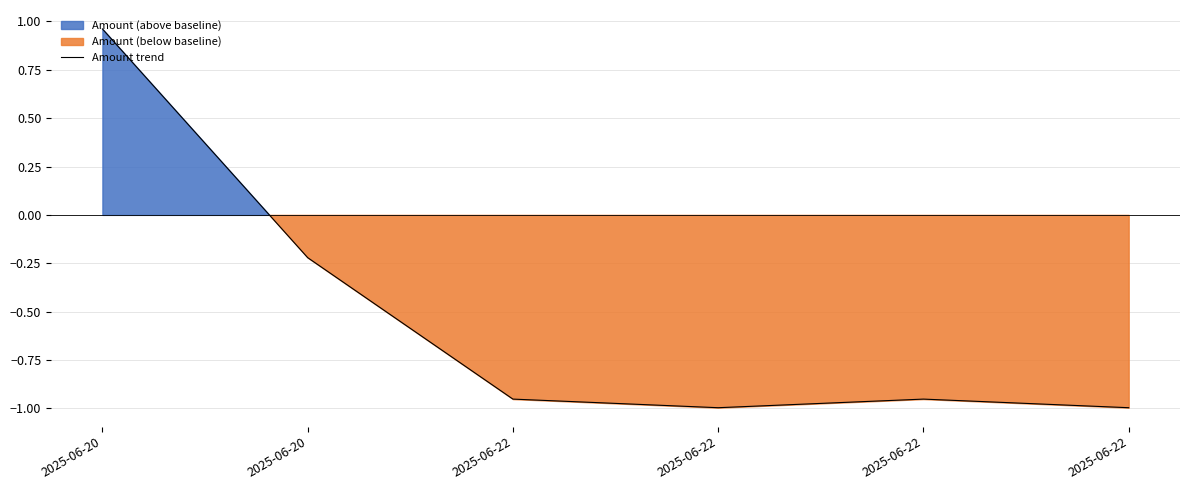

The value at 2025-06-20 is -0.4. True or false?

False